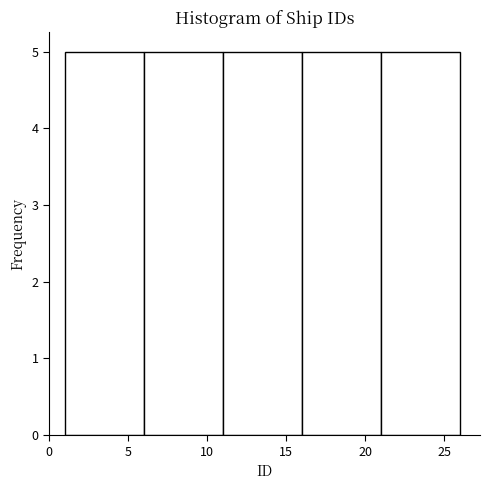

Reading left to right, list every bar in this chart as the range it spans on the x-axis followed by its height. The values are not printed on the chart, so give them approximately, as read against the axis.

1 to 6: 5
6 to 11: 5
11 to 16: 5
16 to 21: 5
21 to 26: 5